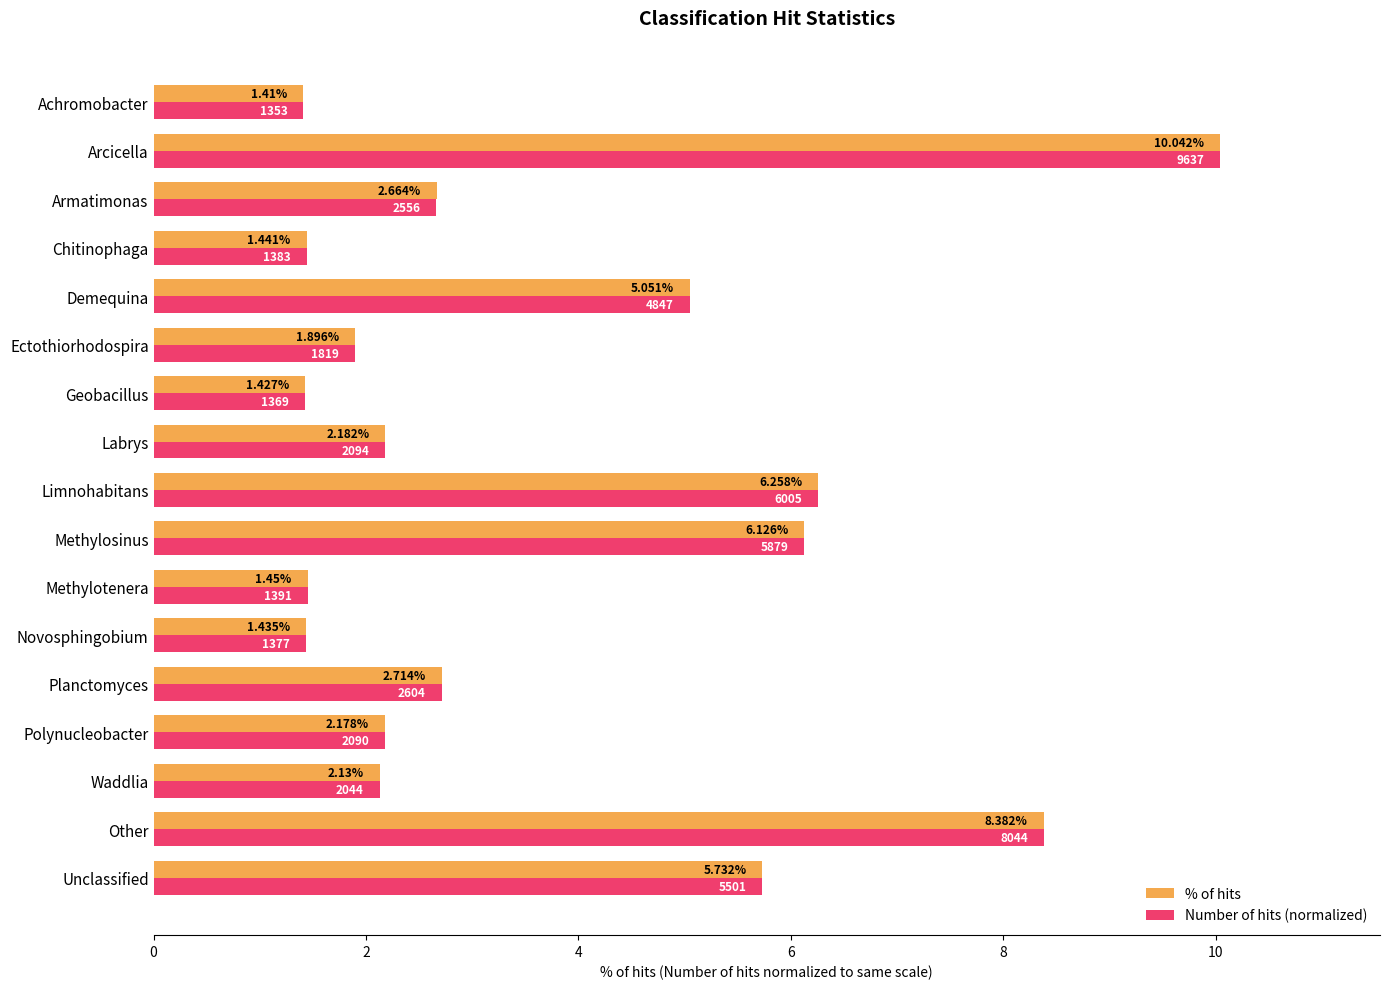

Is the value of % of hits at Planctomyces greater than the value of Number of hits (normalized) at Armatimonas?

Yes